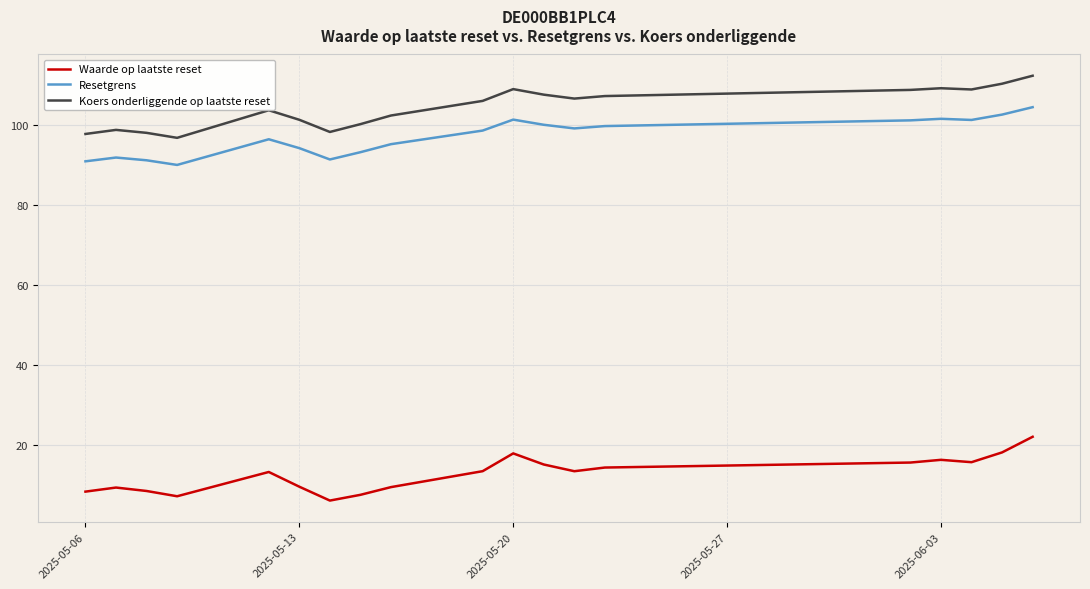

Rank the series by their maximum value, from lowest to highest.

Waarde op laatste reset, Resetgrens, Koers onderliggende op laatste reset